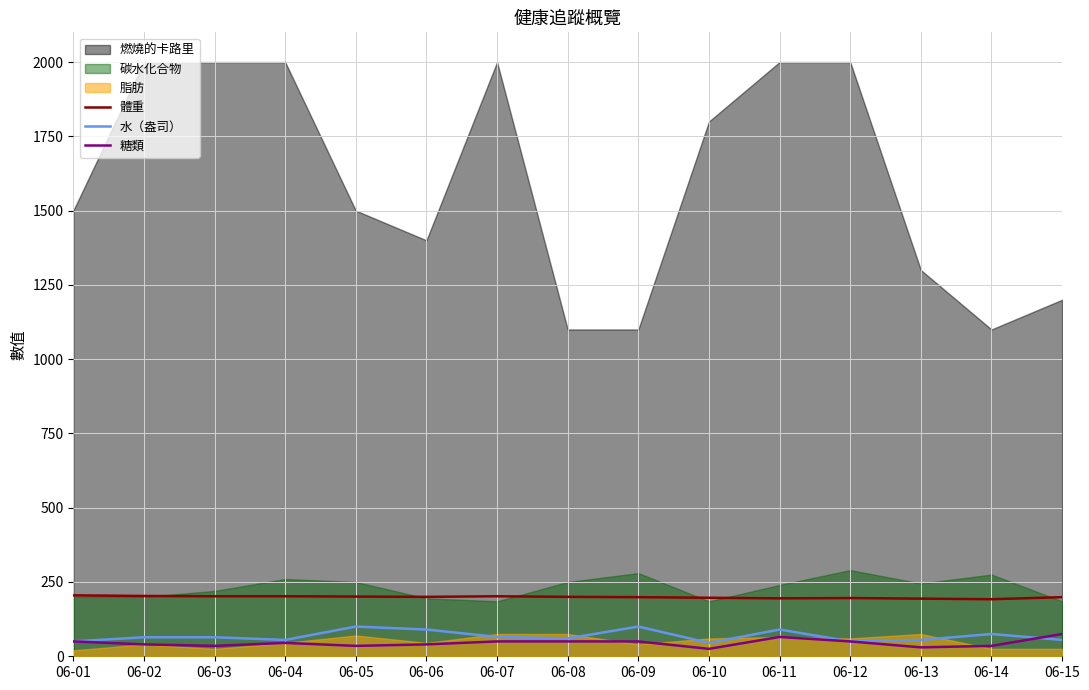

Is it true that 糖類 equals 40 at 06-02?

True